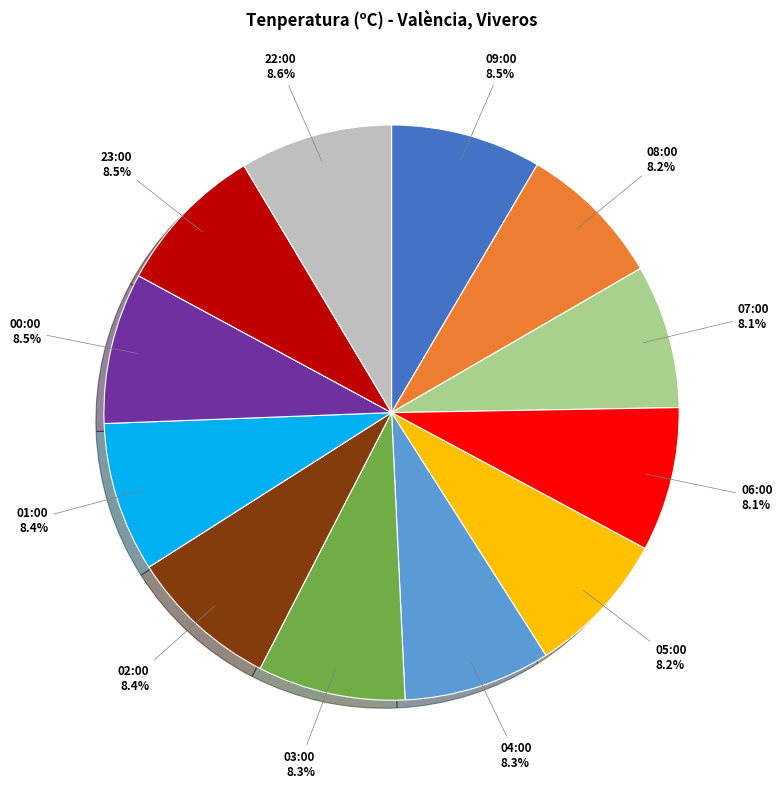

Approximately how many times larger is the value at 03:00 compared to 02:00?

1.0